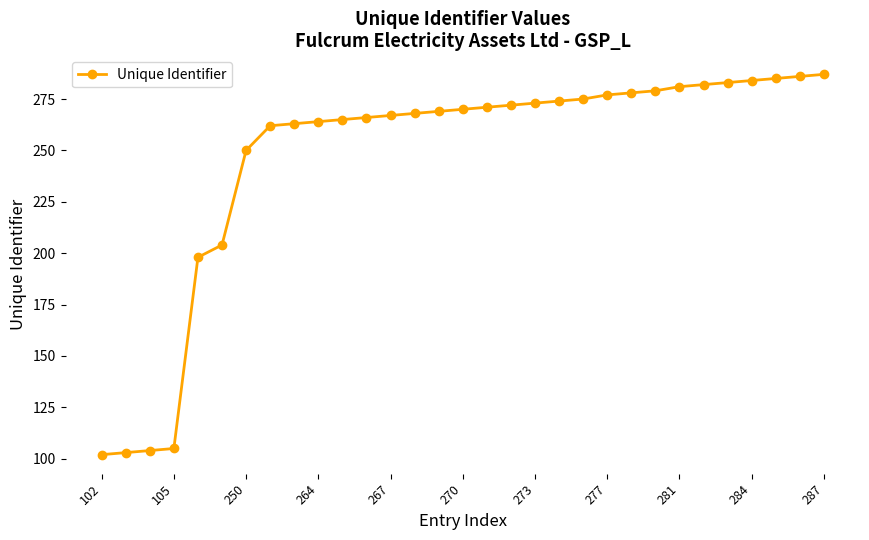

What is the minimum value shown in the chart?

102